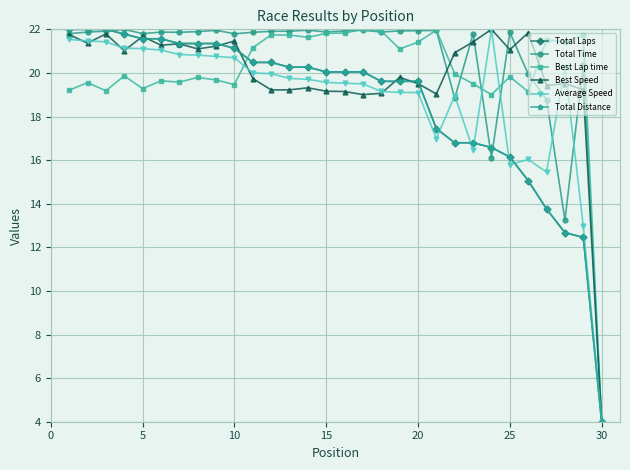

Which series has the largest total across all categories?

Total Time